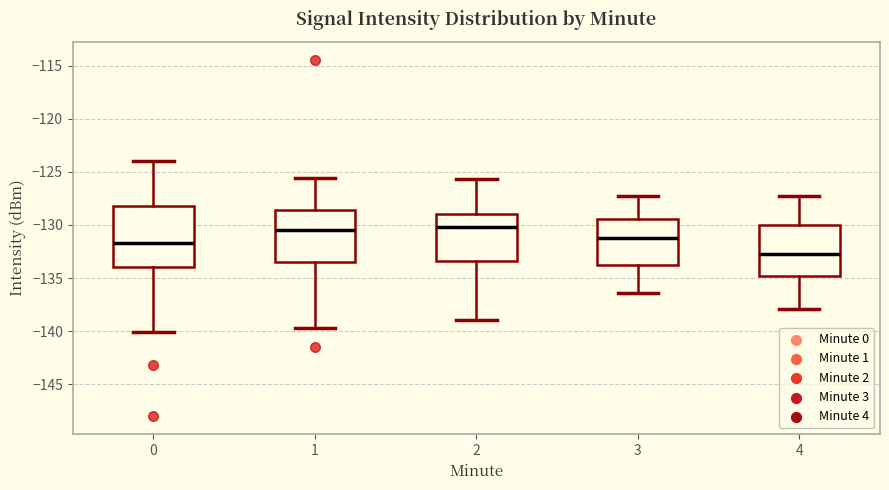

Which box is the tallest, from its lower edge to its upper edge?

0